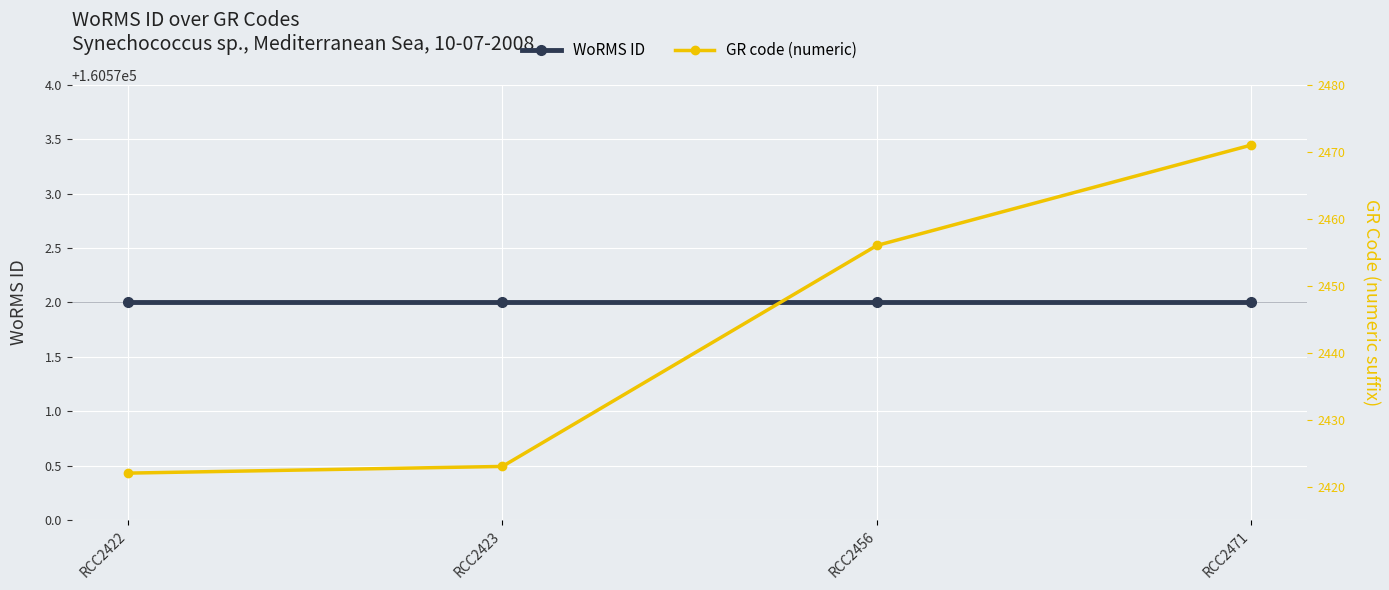

What are all the series names shown in the legend?

WoRMS ID, GR code (numeric)